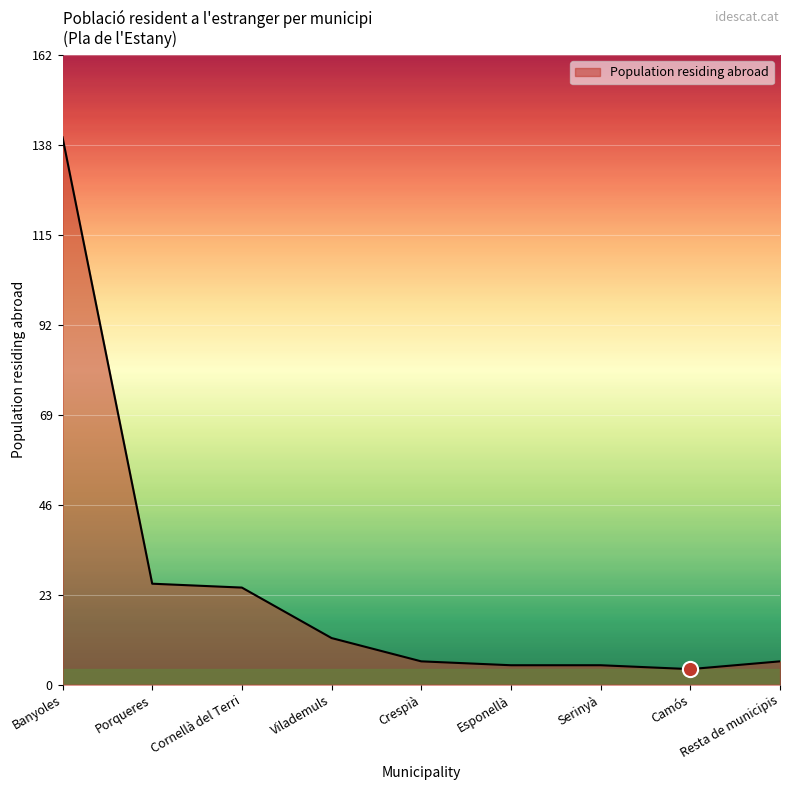

What is the ratio of the value at Vilademuls to the value at Porqueres?

0.5